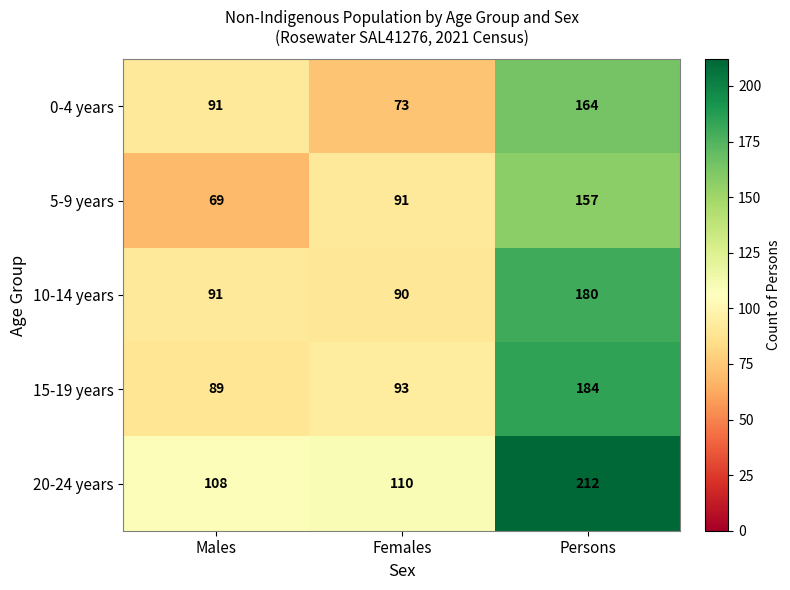

What is the lowest value of the 10-14 years series?

90